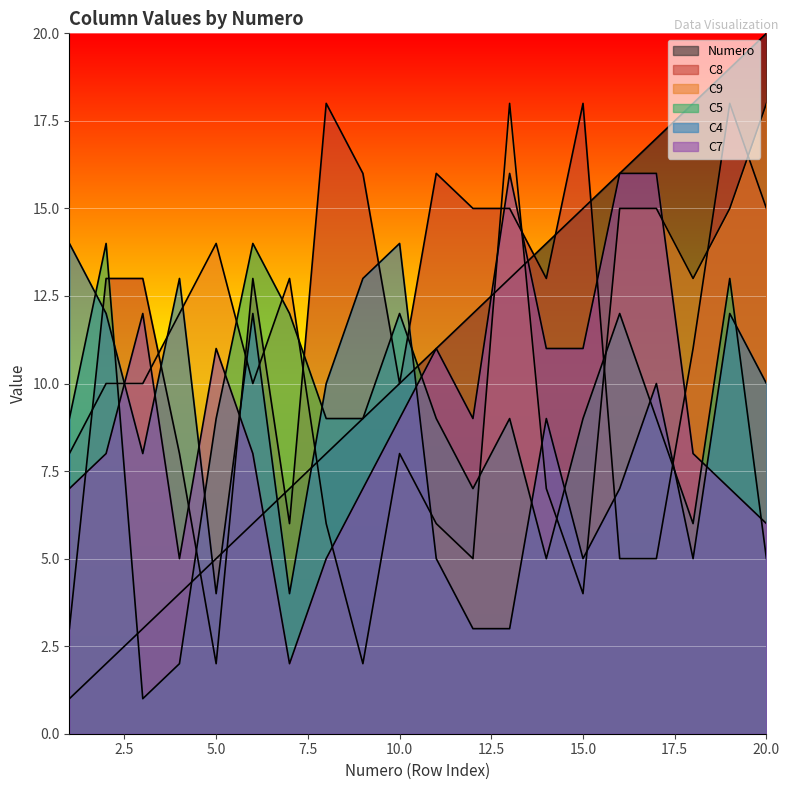

How many data points in C4 are above 10?

7